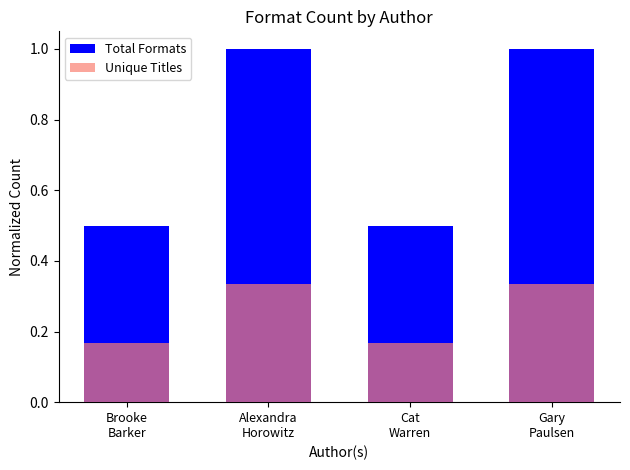

What is the label of the 2nd bar from the right?

Cat
Warren